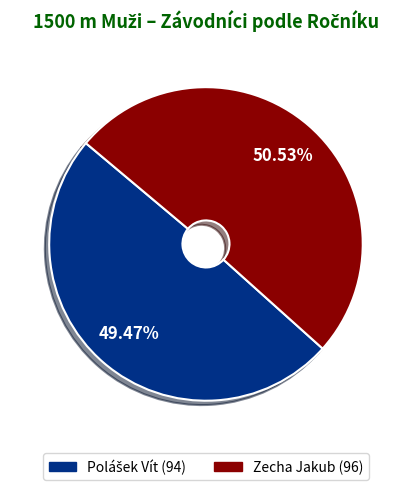

To the nearest percent, what is the difference between the largest and smallest slice percentages?

1%